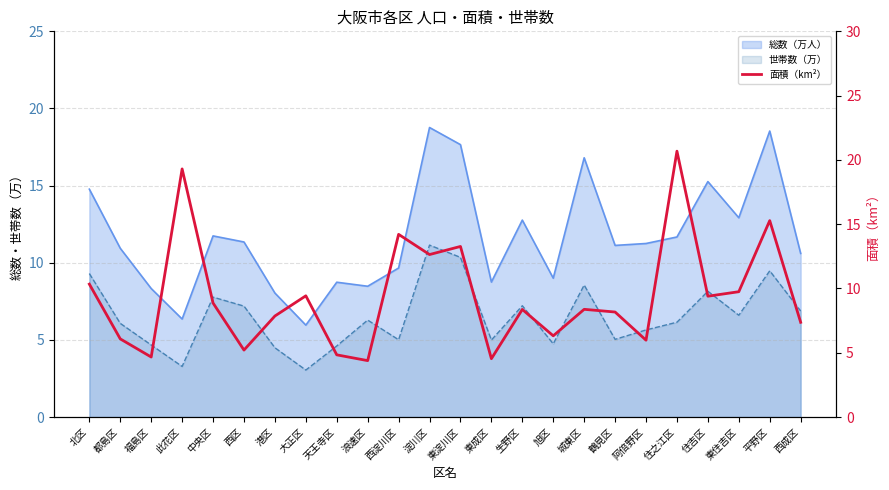

Between 都島区 and 浪速区, which is larger?

都島区